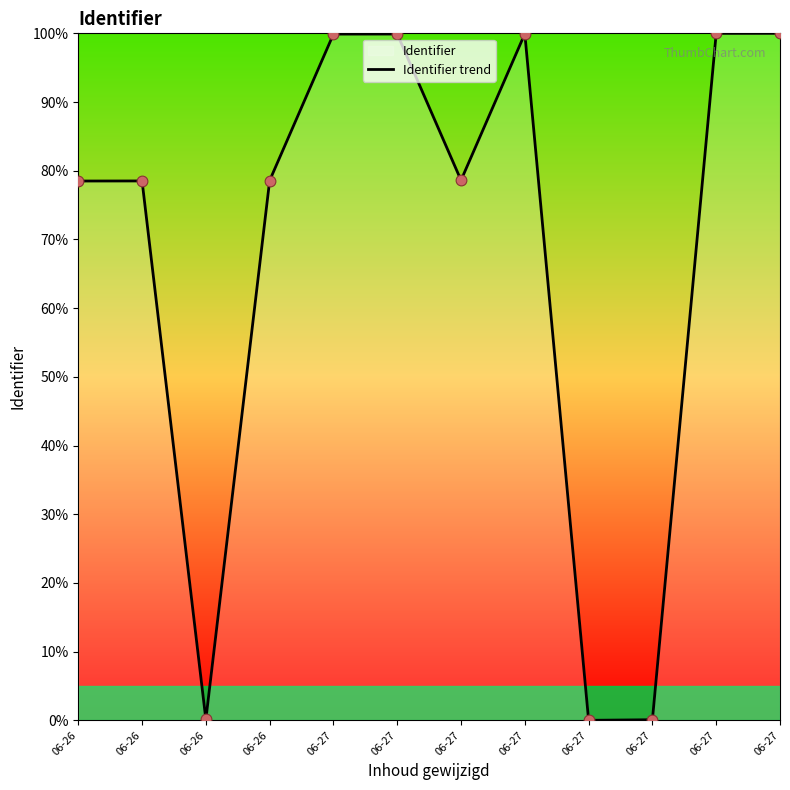

What is the change in value from 06-27 to 06-27?

-99.9